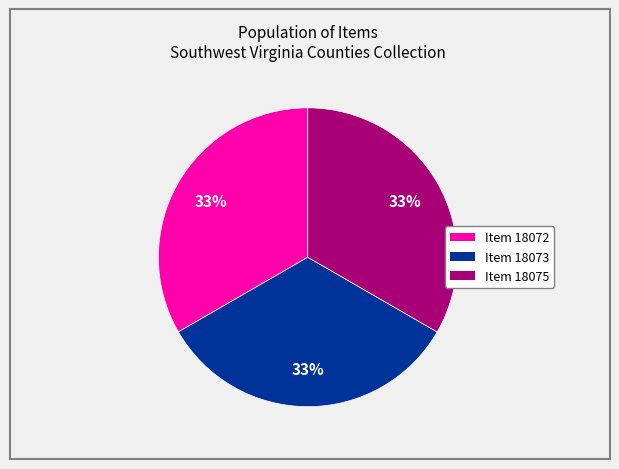

To the nearest percent, what is the average slice percentage?

33%